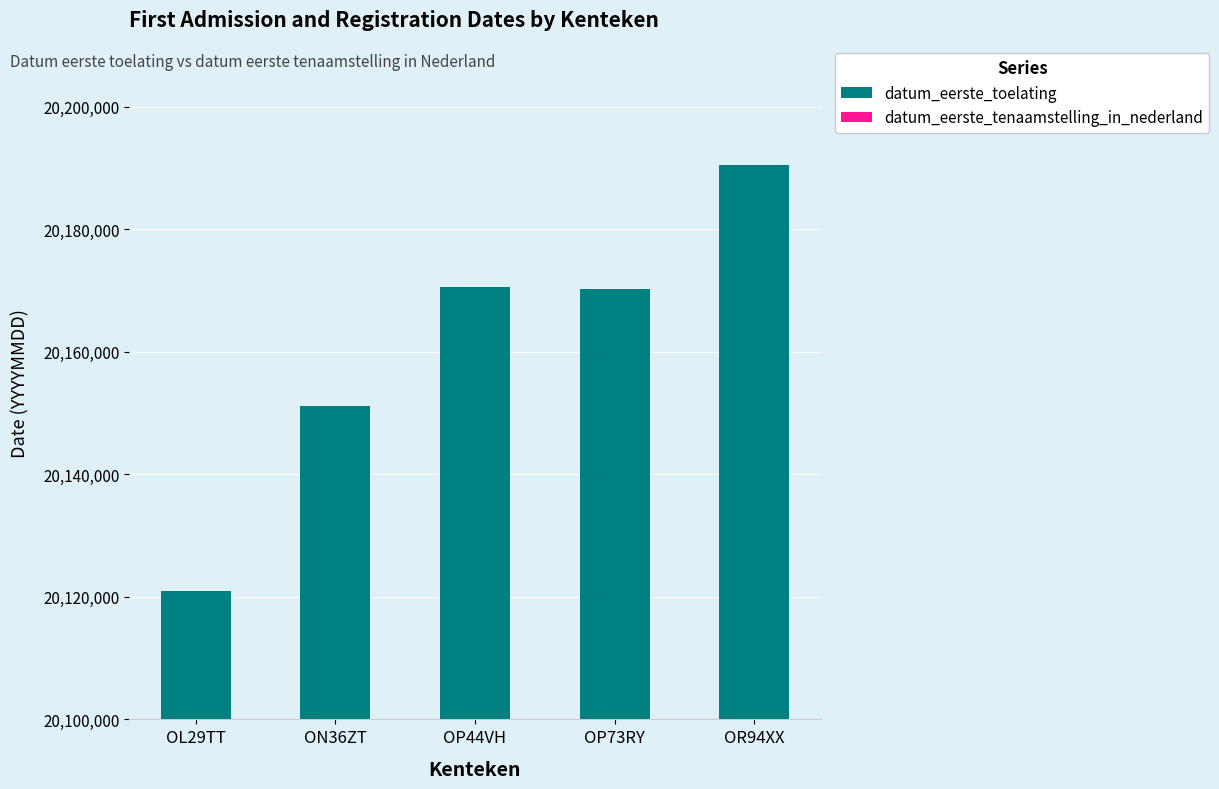

What is the difference between the maximum and minimum values in the datum_eerste_toelating series?

69495